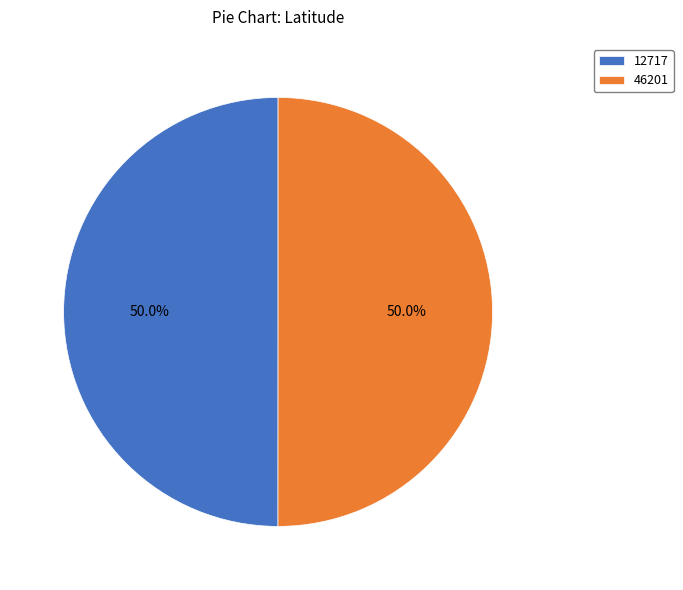

To the nearest percent, what is the average slice percentage?

50%